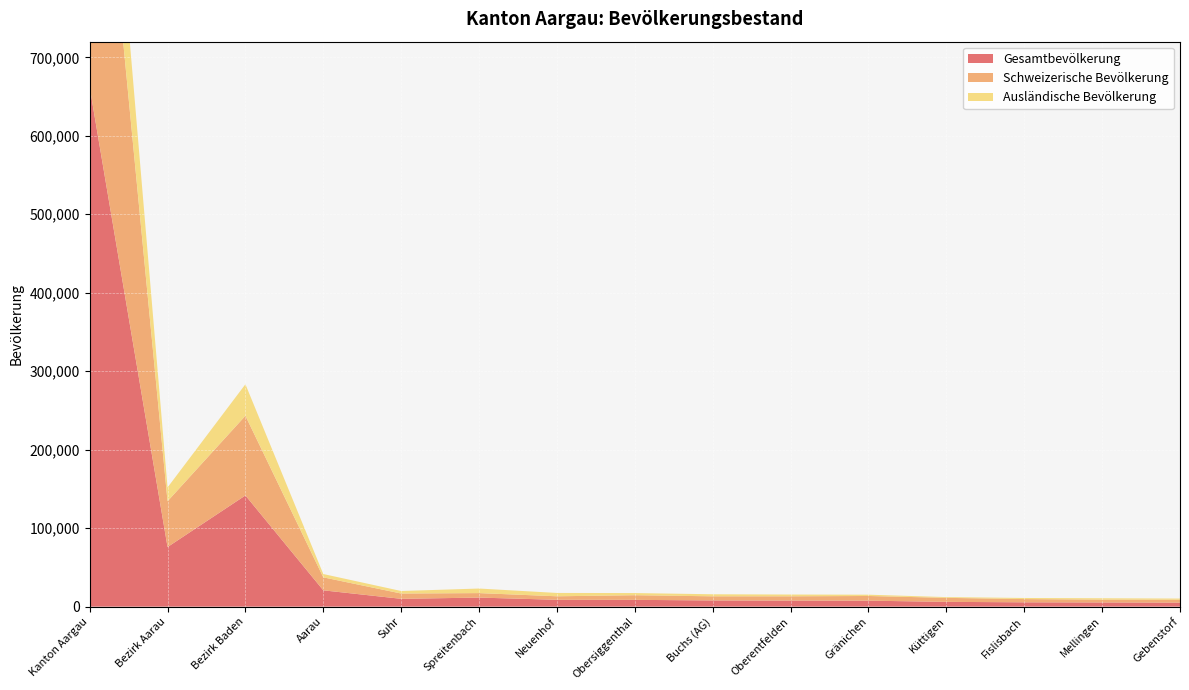

Reading left to right, list all the values displayed in this chart.

Gesamtbevölkerung: Kanton Aargau=662224	Bezirk Aarau=75939	Bezirk Baden=141717	Aarau=20782	Suhr=9960	Spreitenbach=11538	Neuenhof=8724	Obersiggenthal=8654	Buchs (AG)=7885	Oberentfelden=7719	Gränichen=7615	Küttigen=6084	Fislisbach=5518	Mellingen=5343	Gebenstorf=5145
Schweizerische Bevölkerung: Kanton Aargau=499961	Bezirk Aarau=58371	Bezirk Baden=101548	Aarau=16553	Suhr=6759	Spreitenbach=5723	Neuenhof=4475	Obersiggenthal=5913	Buchs (AG)=5272	Oberentfelden=5455	Gränichen=5960	Küttigen=5113	Fislisbach=4127	Mellingen=3627	Gebenstorf=3691
Ausländische Bevölkerung: Kanton Aargau=162263	Bezirk Aarau=17568	Bezirk Baden=40169	Aarau=4229	Suhr=3201	Spreitenbach=5815	Neuenhof=4249	Obersiggenthal=2741	Buchs (AG)=2613	Oberentfelden=2264	Gränichen=1655	Küttigen=971	Fislisbach=1391	Mellingen=1716	Gebenstorf=1454